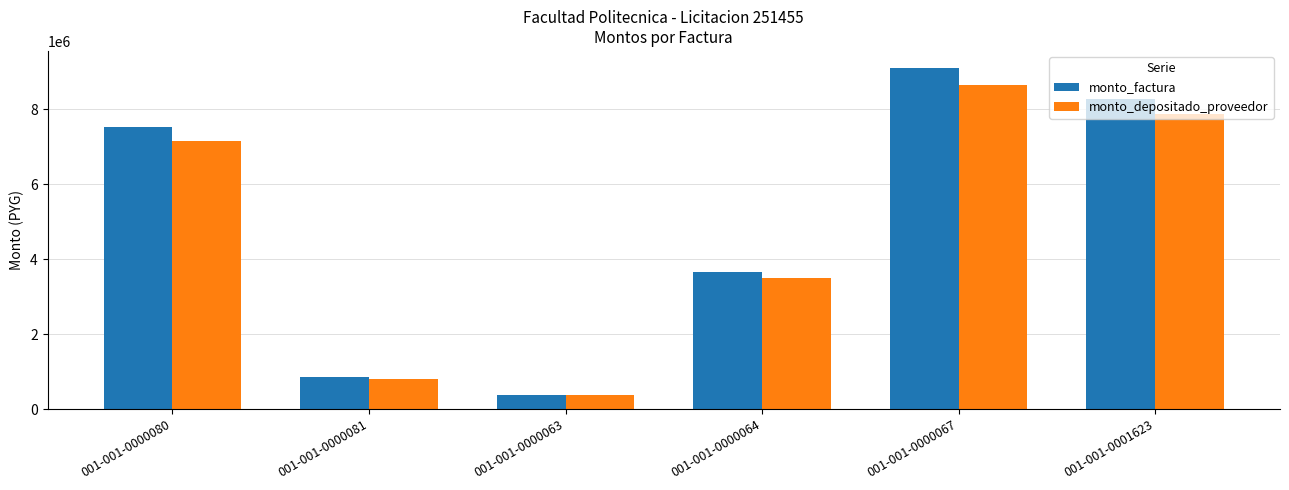

What is the maximum value for monto_factura?

9100000